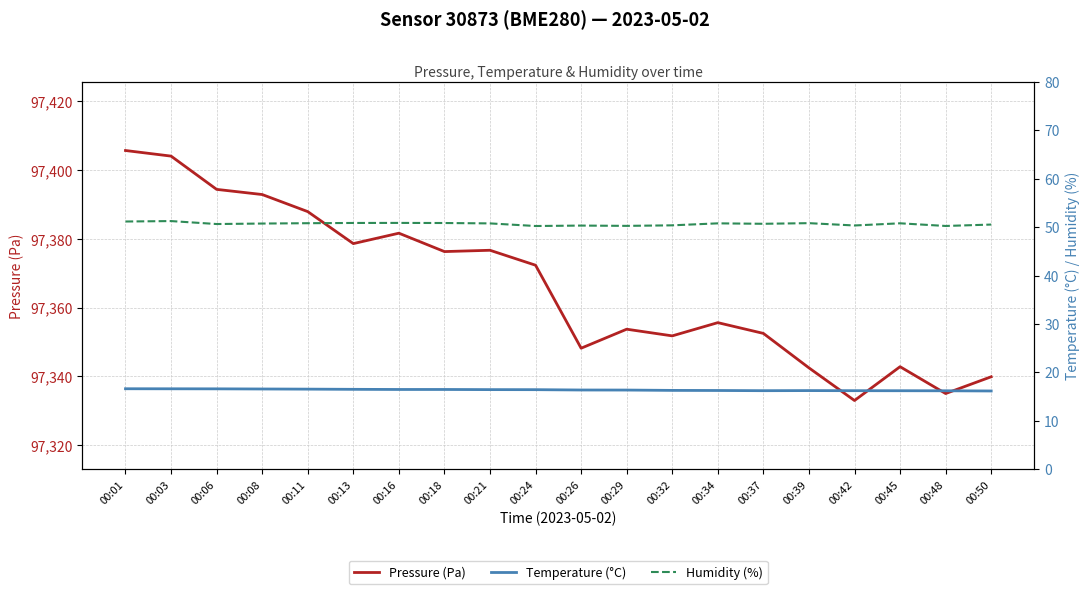

What is the average value of the Pressure (Pa) series?

97366.3